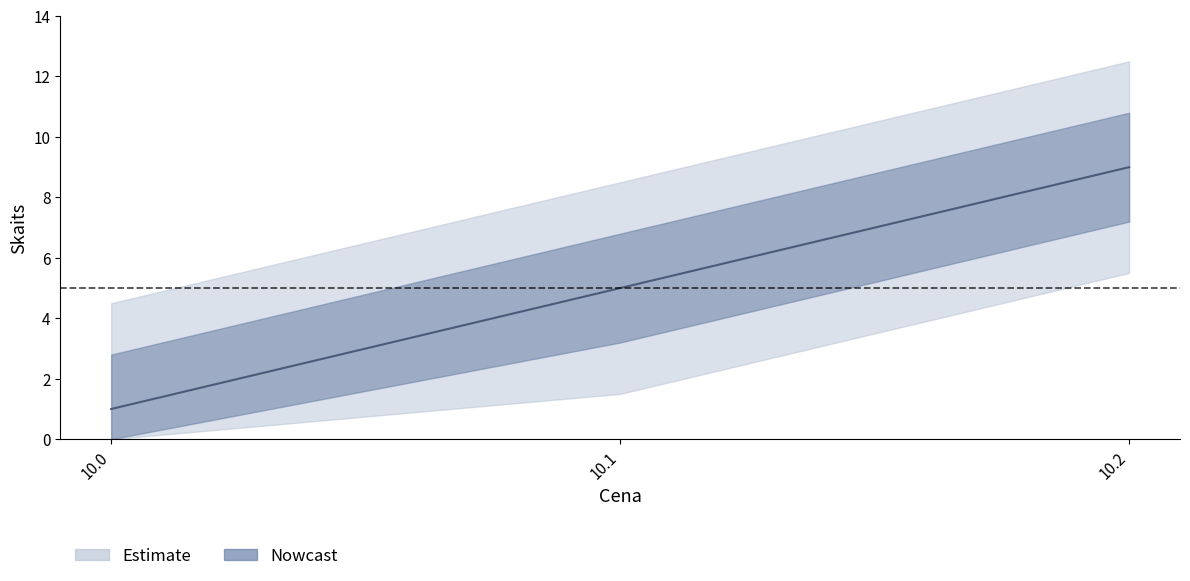

At which category does the chart reach its minimum across all series?

10.0